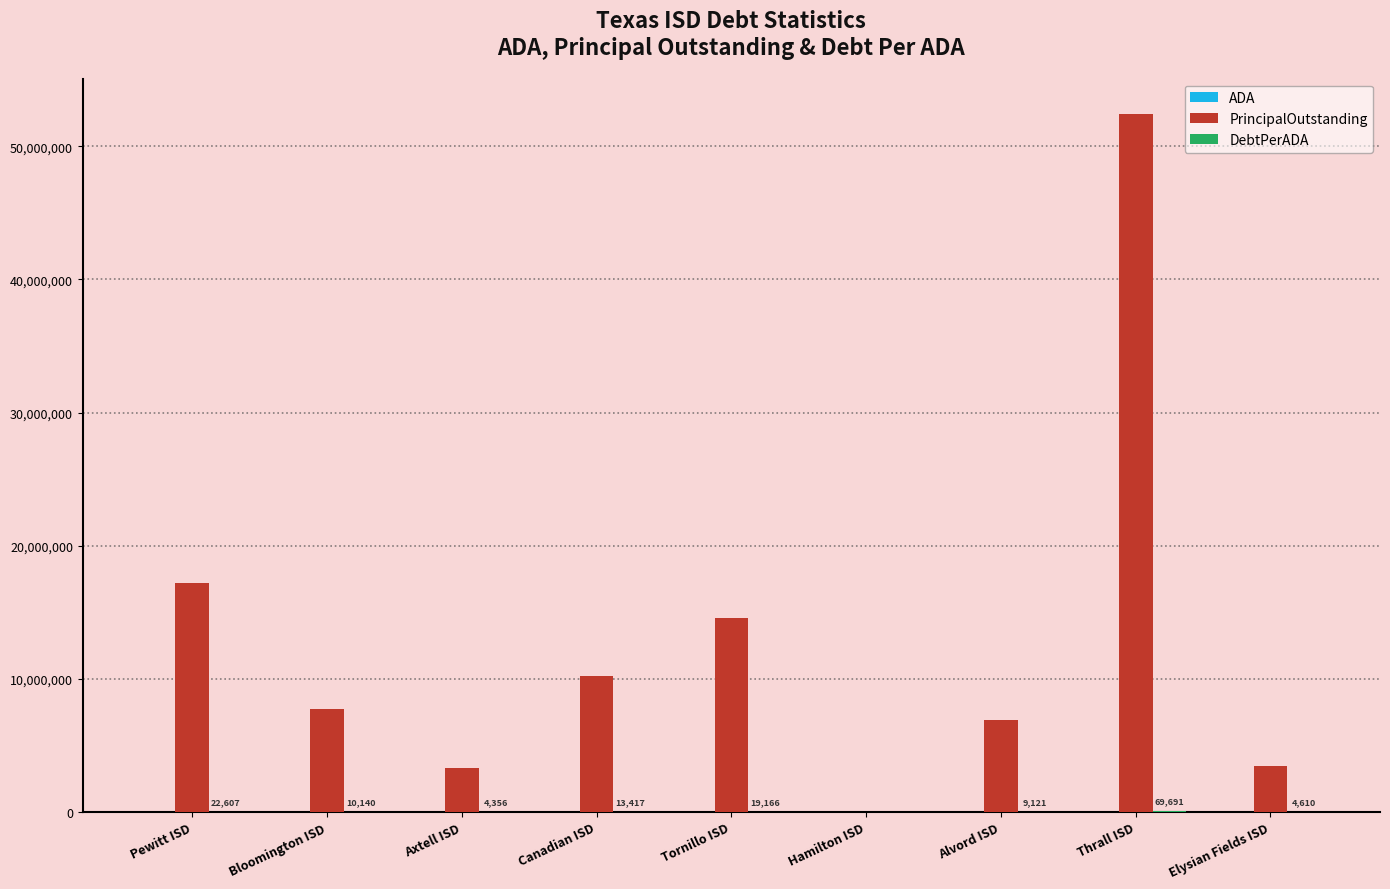

The value of PrincipalOutstanding at Tornillo ISD is 3766267.9. True or false?

False